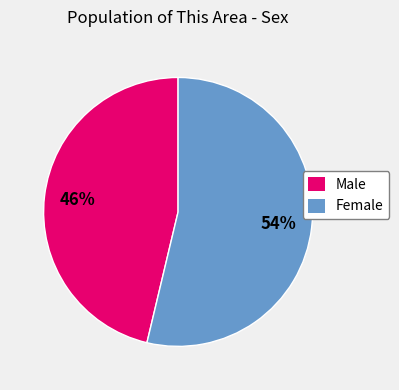

True or false: Female accounts for 41% of the total.

False